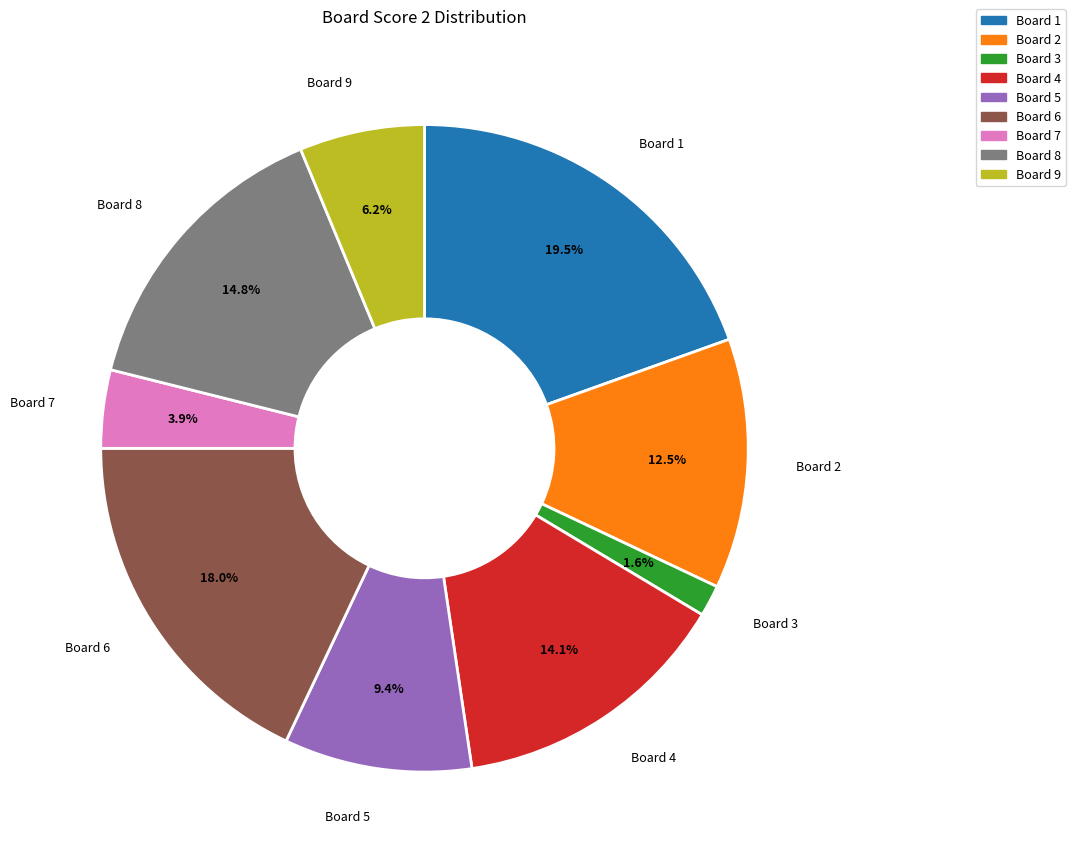

Does any single category account for the majority?

No